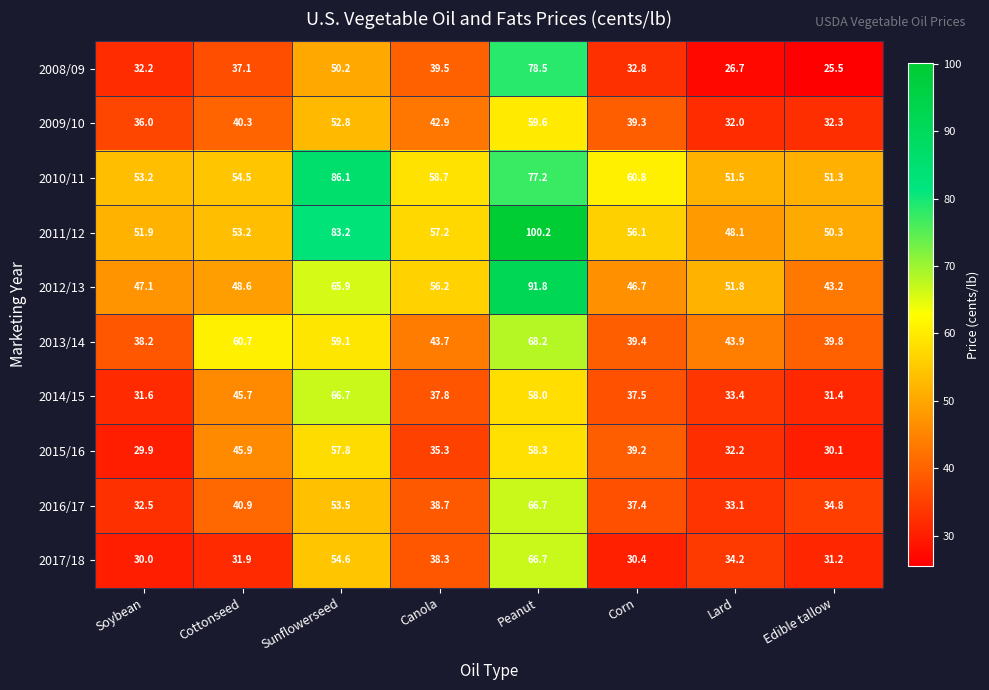

Where is 2008/09 nearest to the value 52?

Sunflowerseed